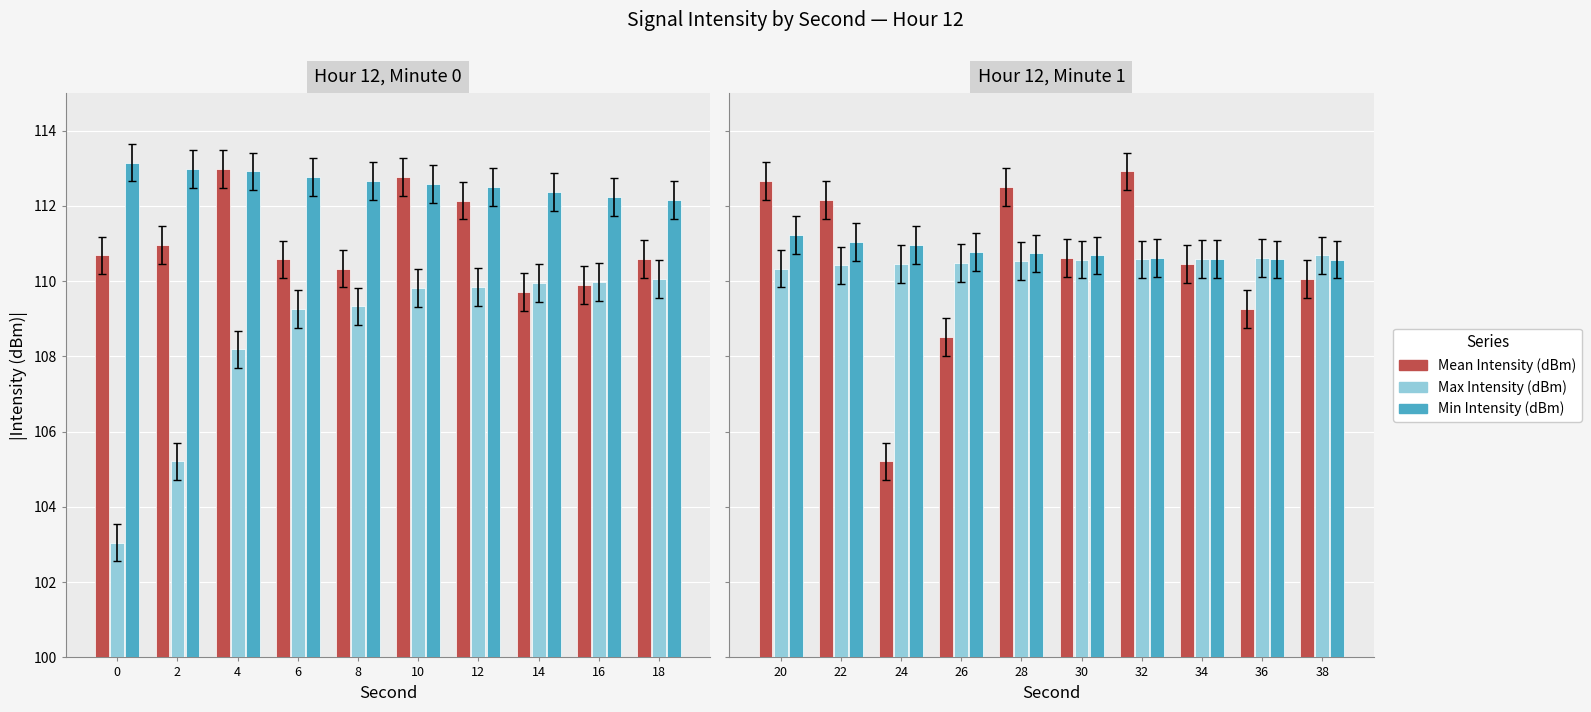

How many distinct data groups are displayed?

3